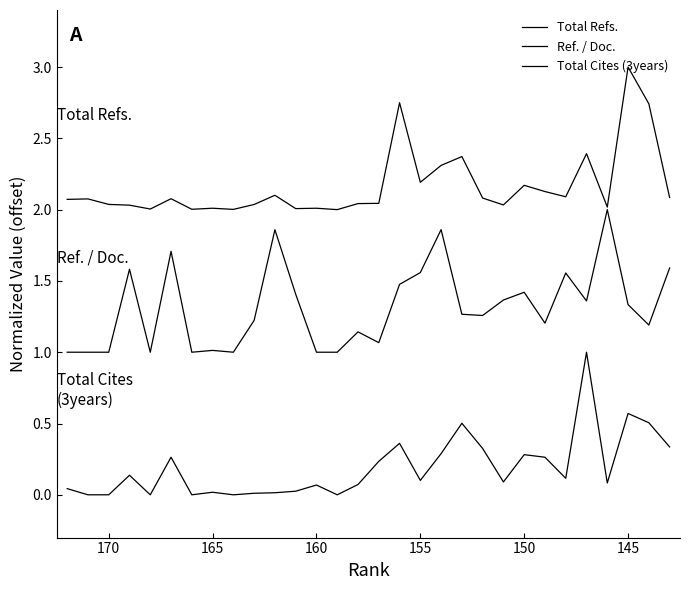

How many distinct data groups are displayed?

3